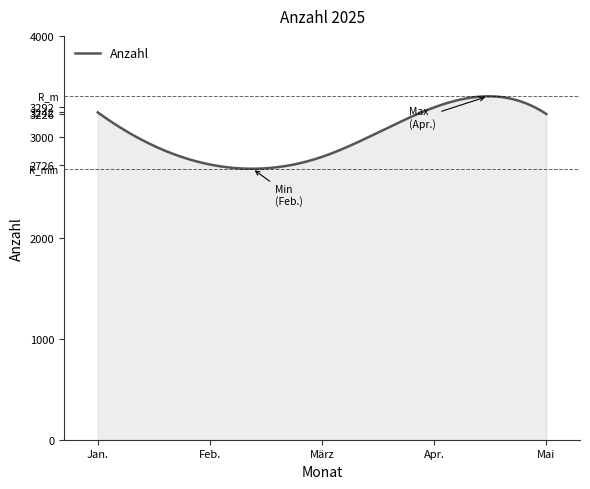

What is the greatest value displayed?

3401.6